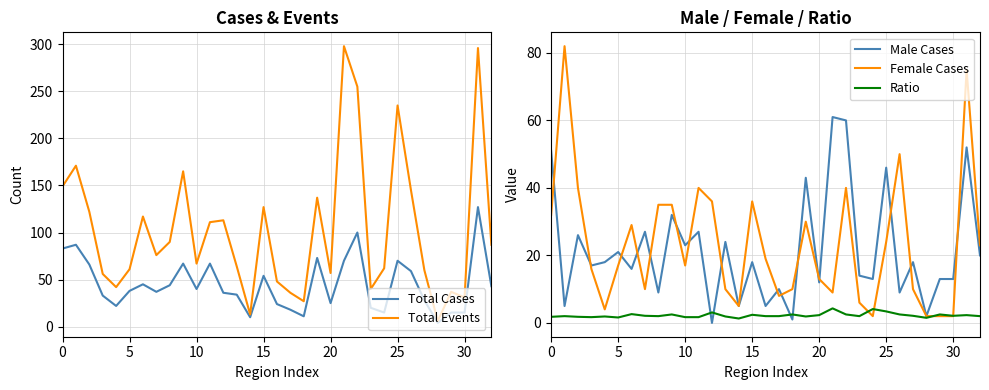

What is the difference between the maximum and minimum values in the Male Cases series?

61.0